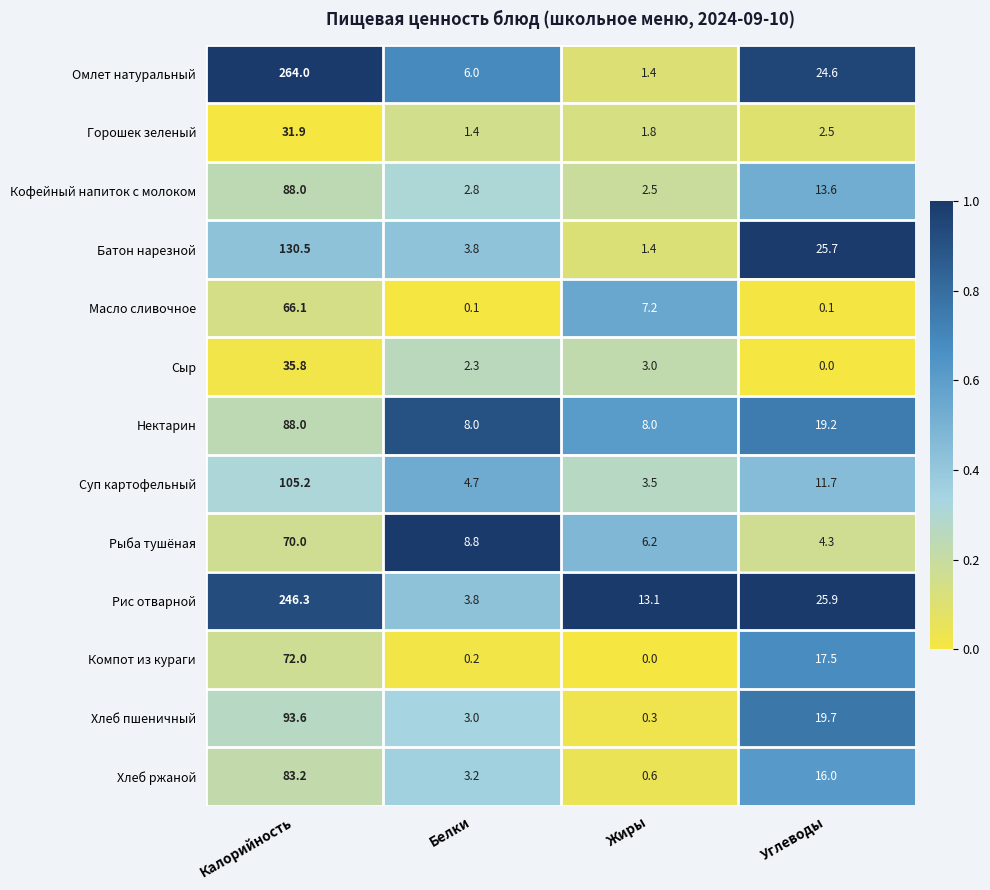

At which category is the sum across all series the highest?

Калорийность